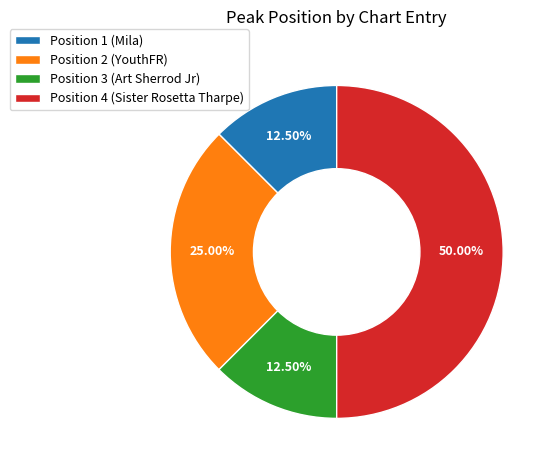

True or false: Position 2 (YouthFR) accounts for 33% of the total.

False